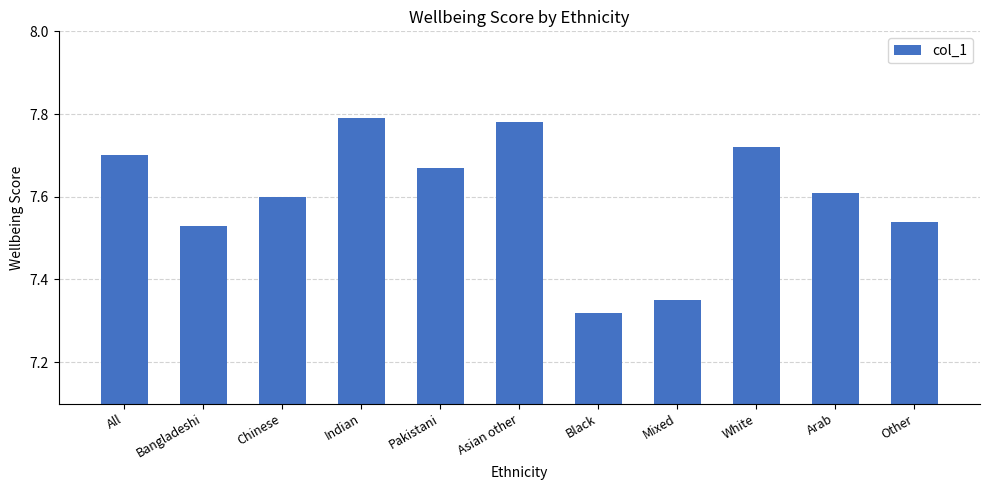

What is the label of the 6th bar from the right?

Asian other